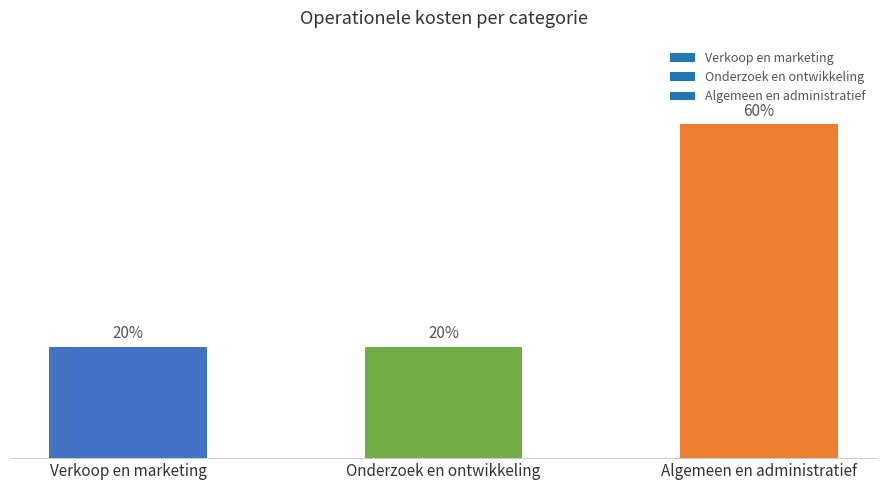

Between Algemeen en administratief and Verkoop en marketing, which is larger?

Algemeen en administratief